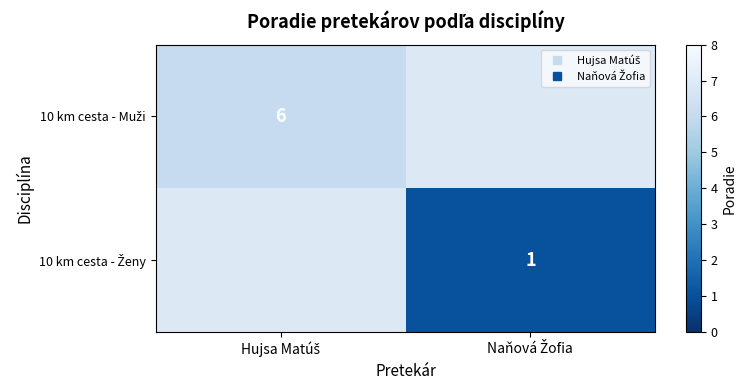

Which series has the widest spread of values?

10 km cesta - Muži